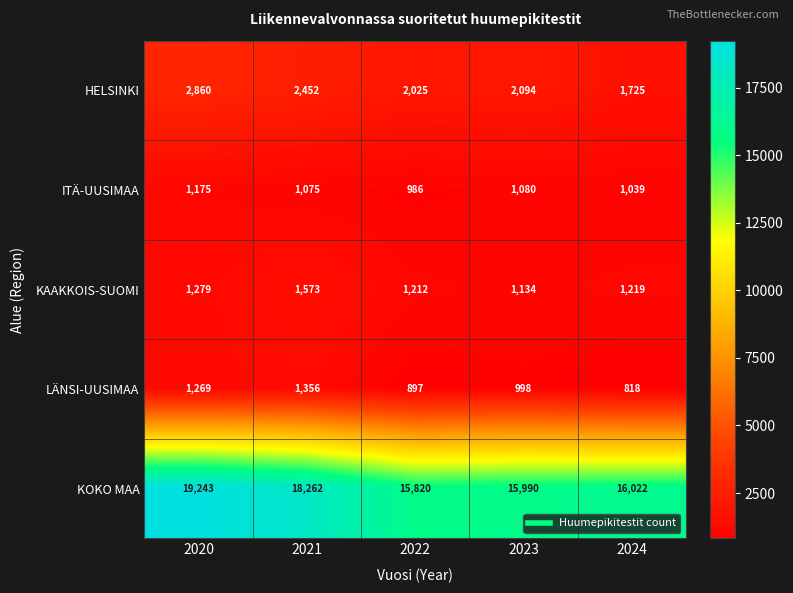

Which series has the largest total across all categories?

KOKO MAA